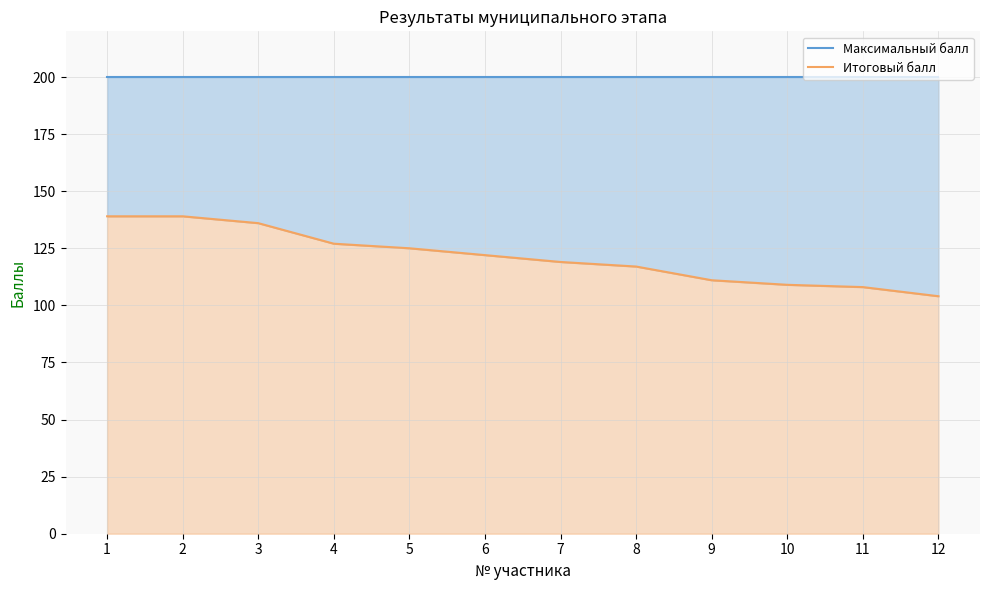

How many distinct data groups are displayed?

2